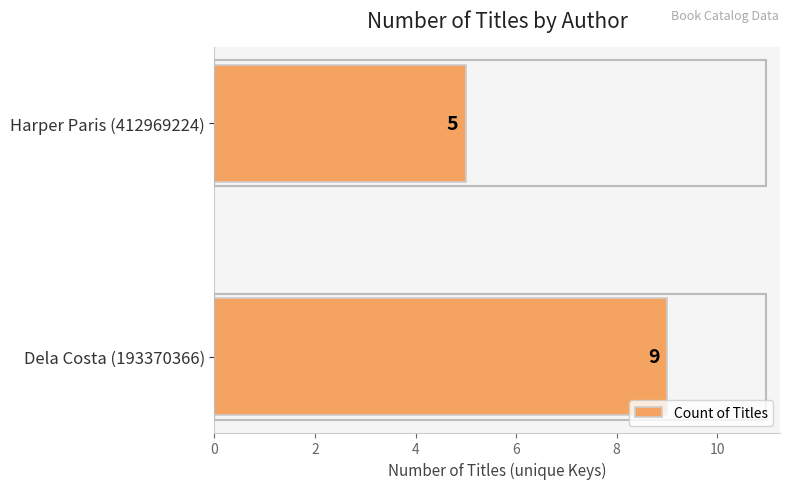

What is the sum of all values?

14